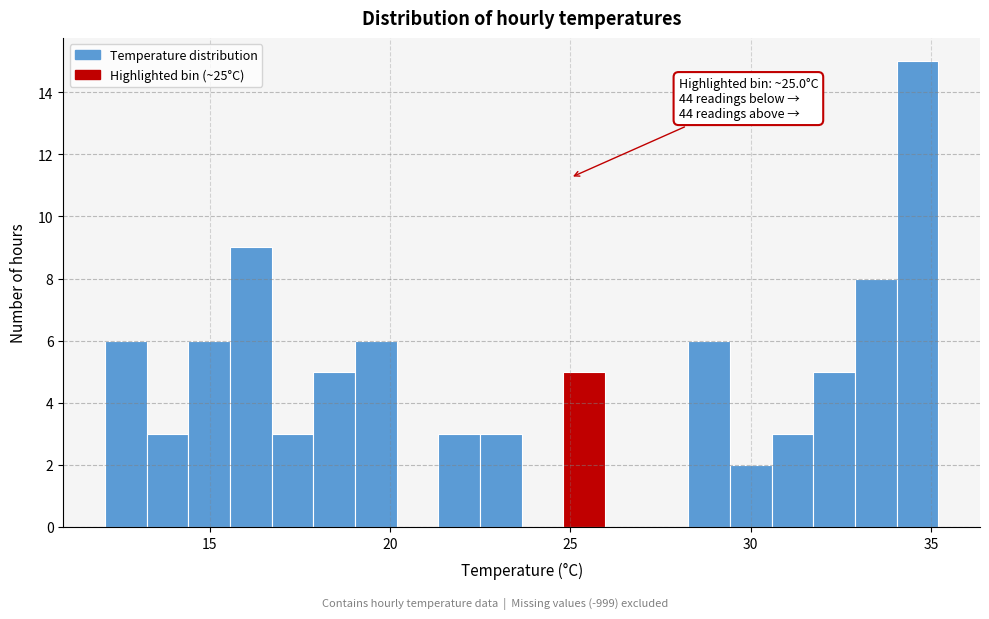

Read against the x-axis, roughly where is the centre of the tallest bar?

34.5